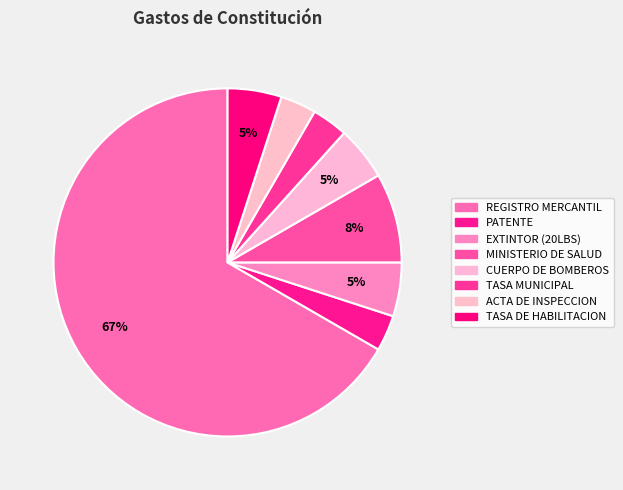

What is the smallest slice in the pie chart?

PATENTE